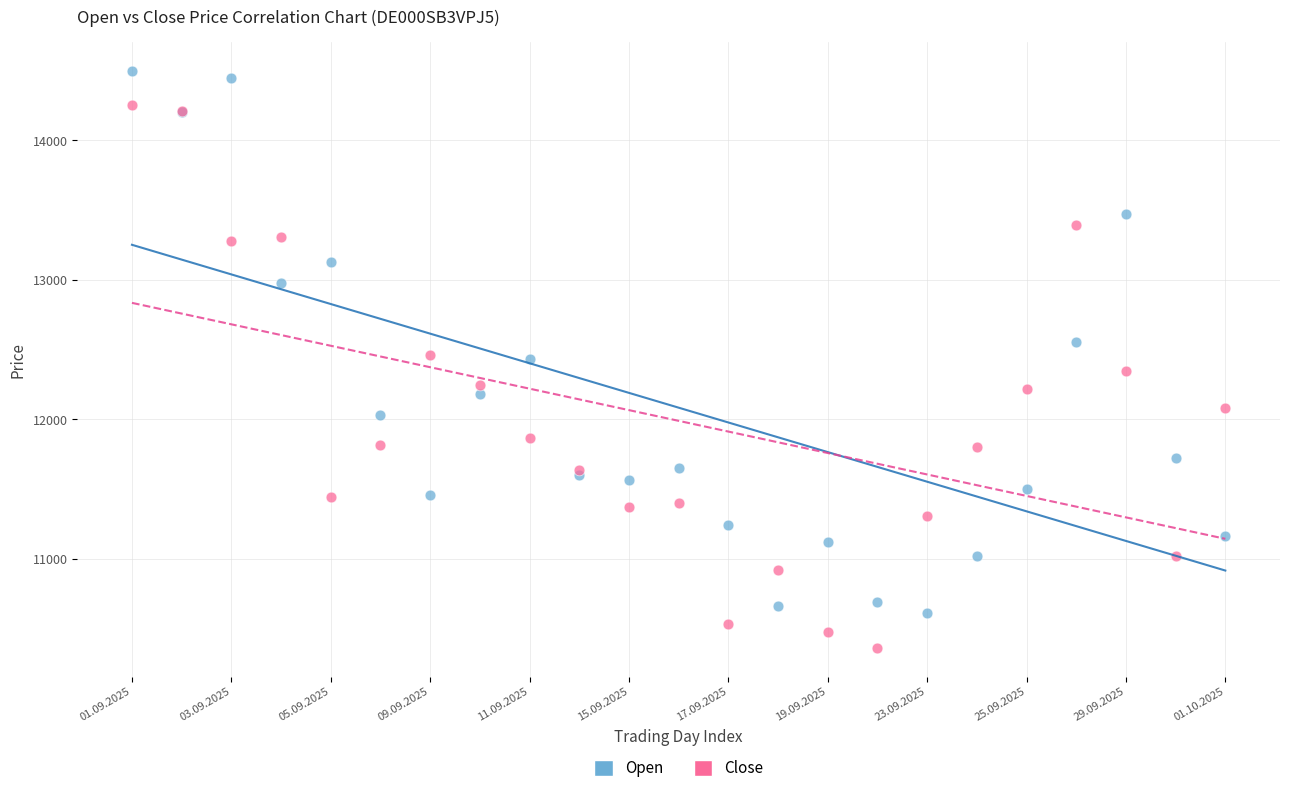

Which series contains the highest Y value?

Open